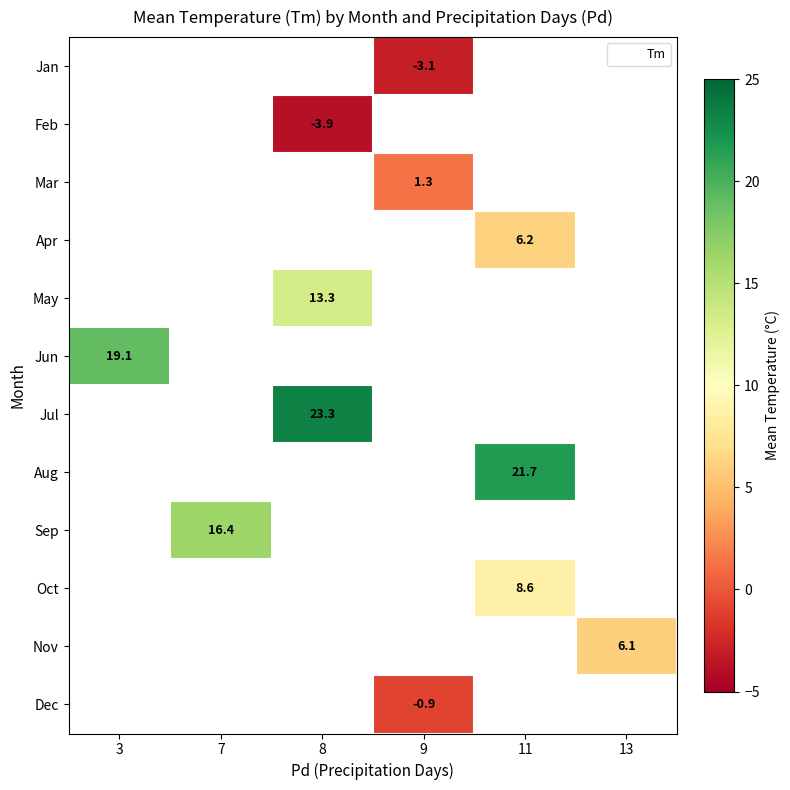

Between 13 and 11, which is larger?

11